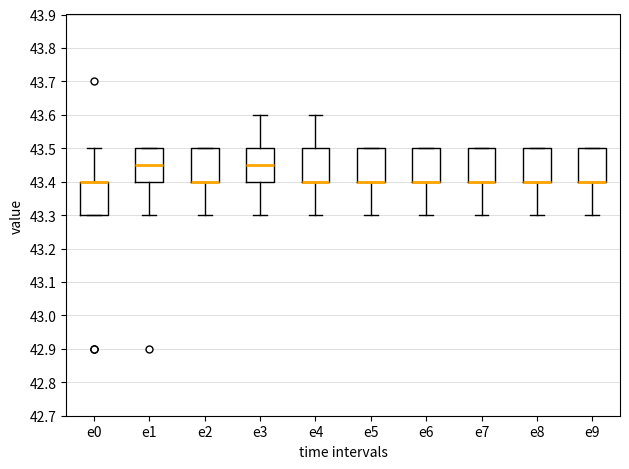

Reading left to right, read every box against the y-axis: the position of its median line, the range the box covers, and the ends of its whiskers. The values are not printed on the chart, so give them approximately, as read against the axis.

e0: median 43.40 (drawn on the box's upper edge), box 43.30 to 43.40, whiskers 43.30 to 43.50
e1: median 43.45, box 43.40 to 43.50, whiskers 43.30 to 43.50
e2: median 43.40 (drawn on the box's lower edge), box 43.40 to 43.50, whiskers 43.30 to 43.50
e3: median 43.45, box 43.40 to 43.50, whiskers 43.30 to 43.60
e4: median 43.40 (drawn on the box's lower edge), box 43.40 to 43.50, whiskers 43.30 to 43.60
e5: median 43.40 (drawn on the box's lower edge), box 43.40 to 43.50, whiskers 43.30 to 43.50
e6: median 43.40 (drawn on the box's lower edge), box 43.40 to 43.50, whiskers 43.30 to 43.50
e7: median 43.40 (drawn on the box's lower edge), box 43.40 to 43.50, whiskers 43.30 to 43.50
e8: median 43.40 (drawn on the box's lower edge), box 43.40 to 43.50, whiskers 43.30 to 43.50
e9: median 43.40 (drawn on the box's lower edge), box 43.40 to 43.50, whiskers 43.30 to 43.50